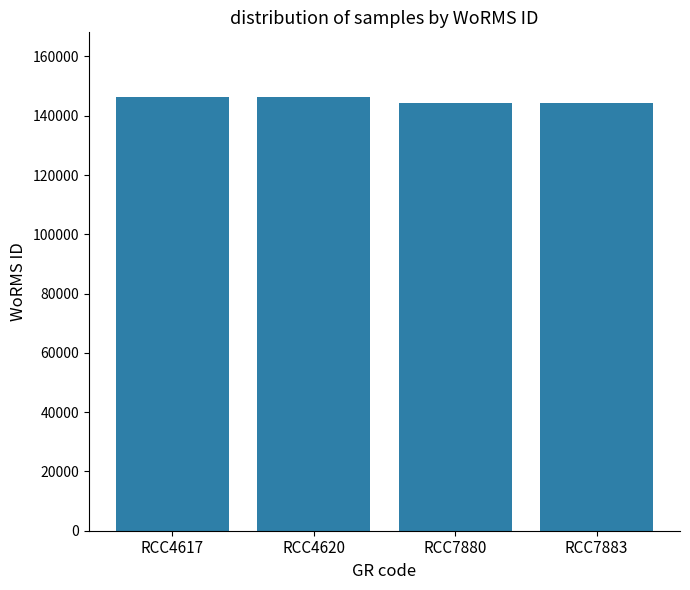

What is the greatest value displayed?

146216